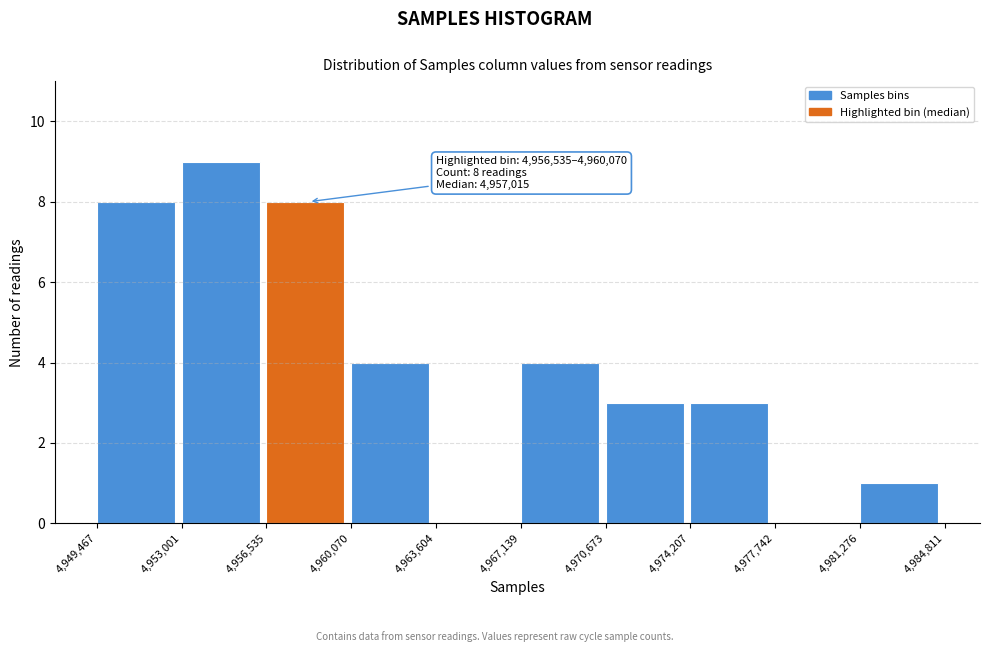

Which range on the x-axis has the tallest bar?

4,953,001 to 4,956,535